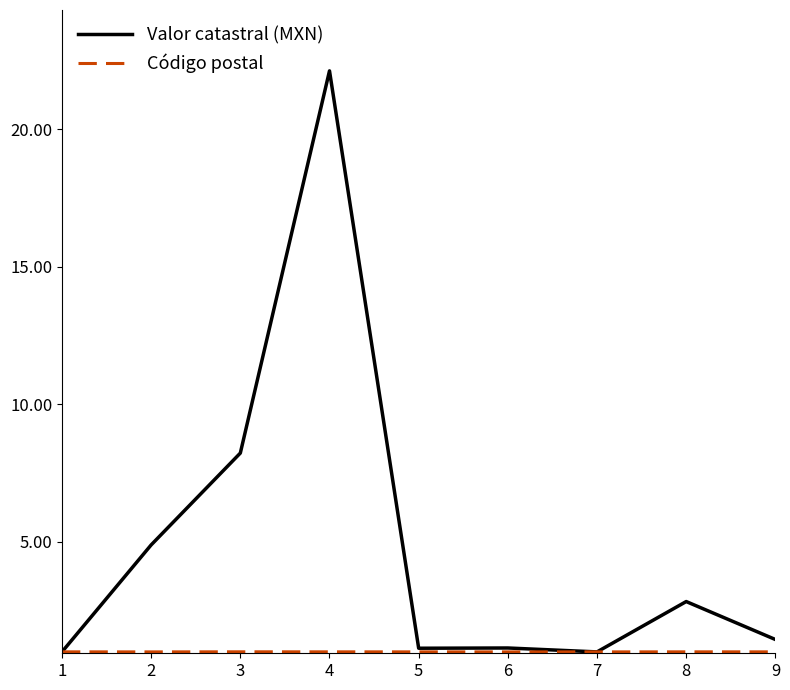

Which label corresponds to the largest value in the chart?

4